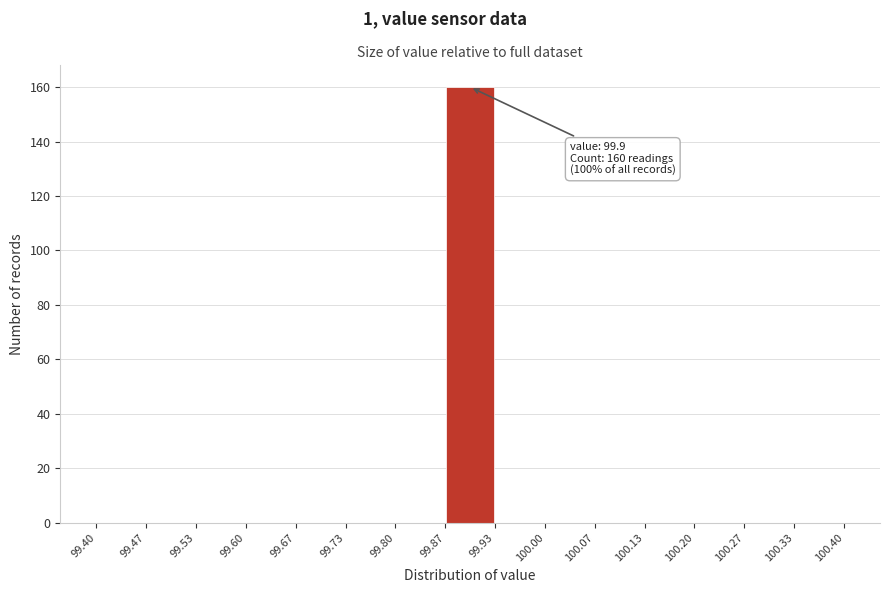

Which range on the x-axis has the tallest bar?

99.87 to 99.93